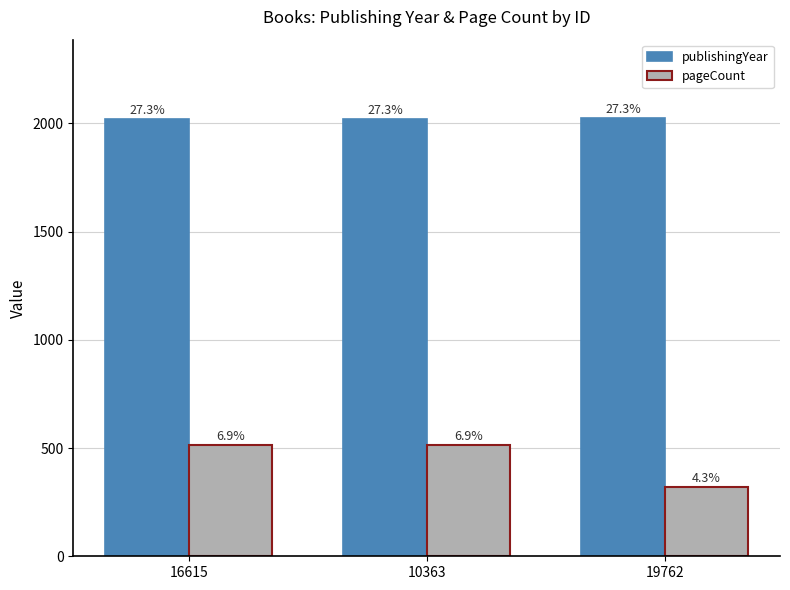

How many bars are there in each group?

2